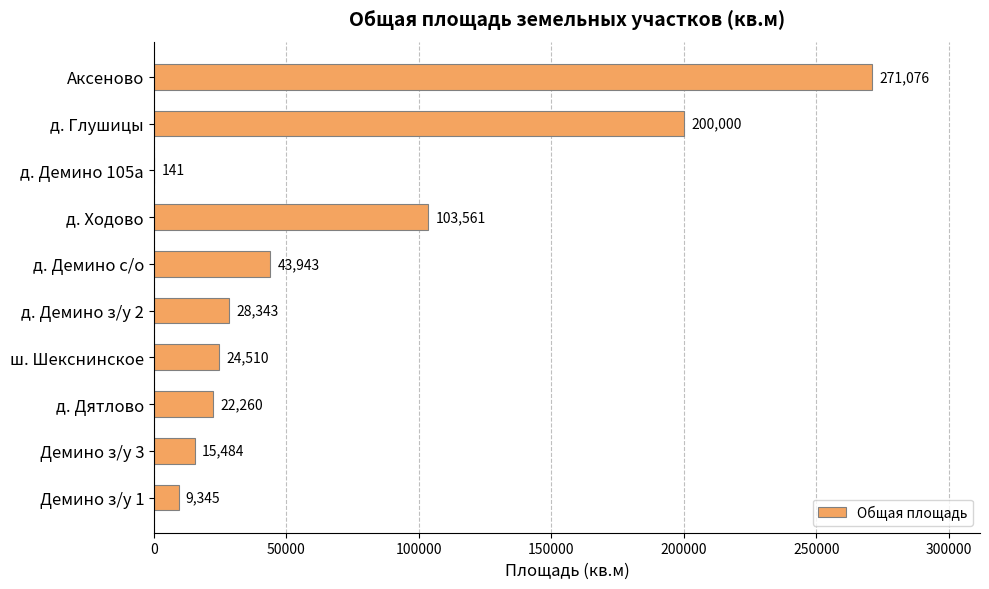

What is the sum of all values?

718663